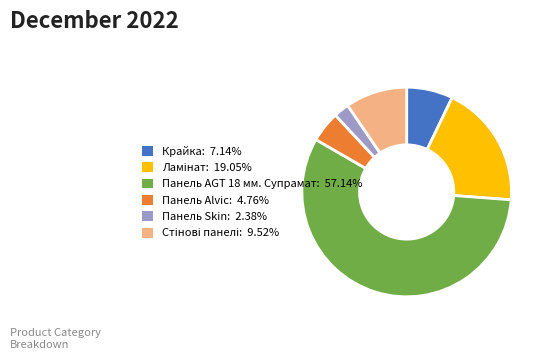

Do Панель Alvic and Панель AGT 18 мм. Супрамат together represent more than half of the pie?

Yes